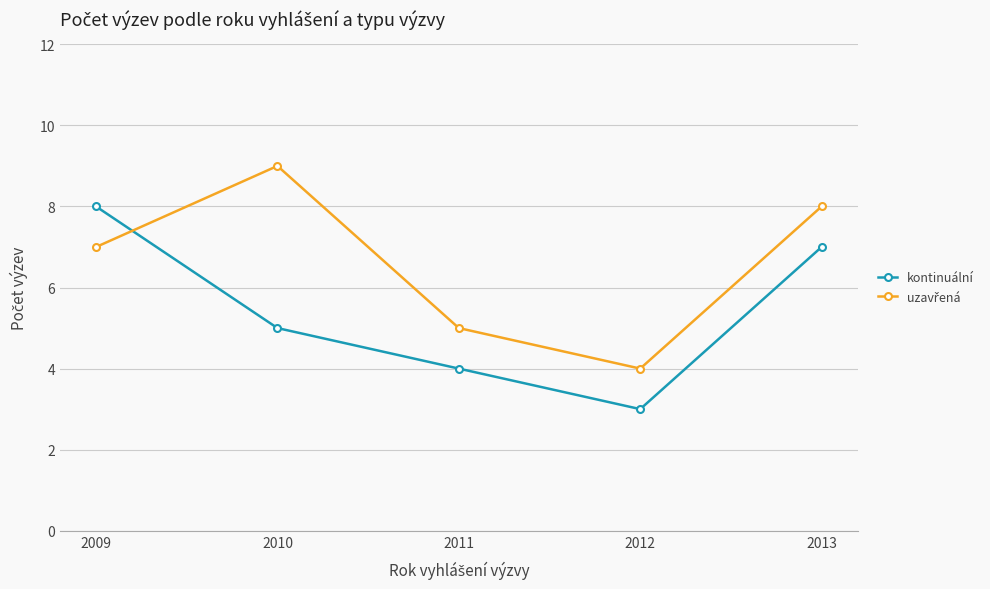

What is the value of the kontinuální point at the 2nd from the left?

5